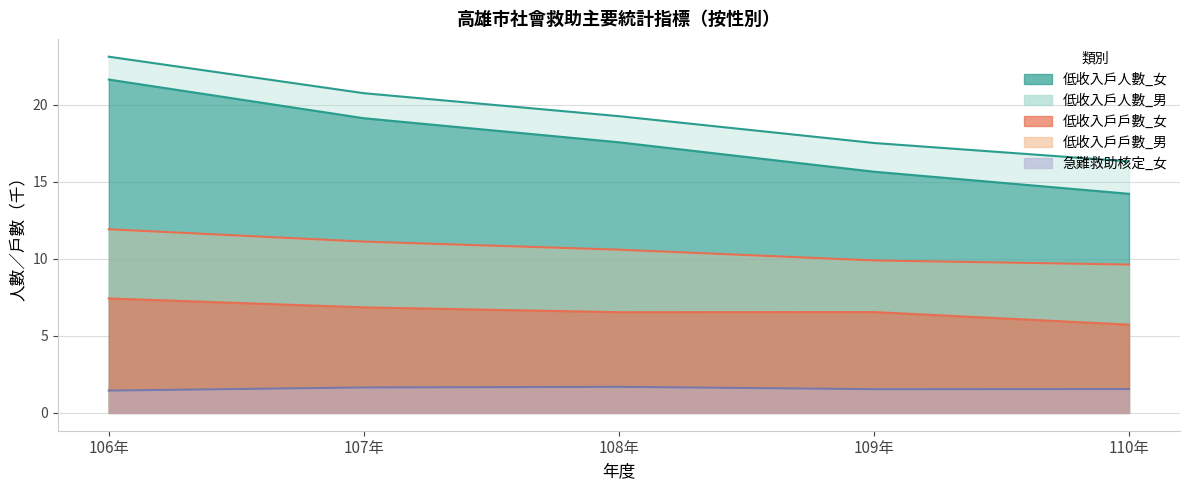

What value does the 低收入戶人數_女 series have at 106年?

21.6